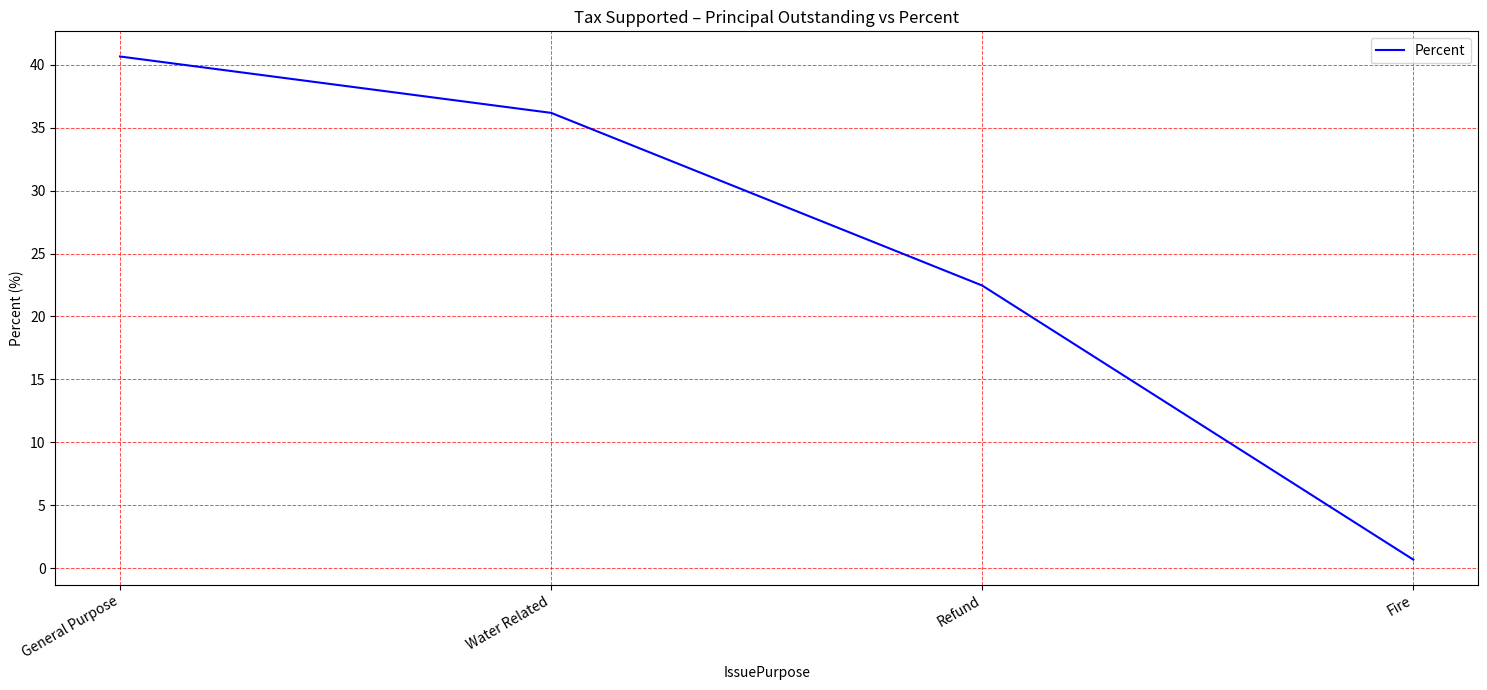

What position from the left is Water Related?

2